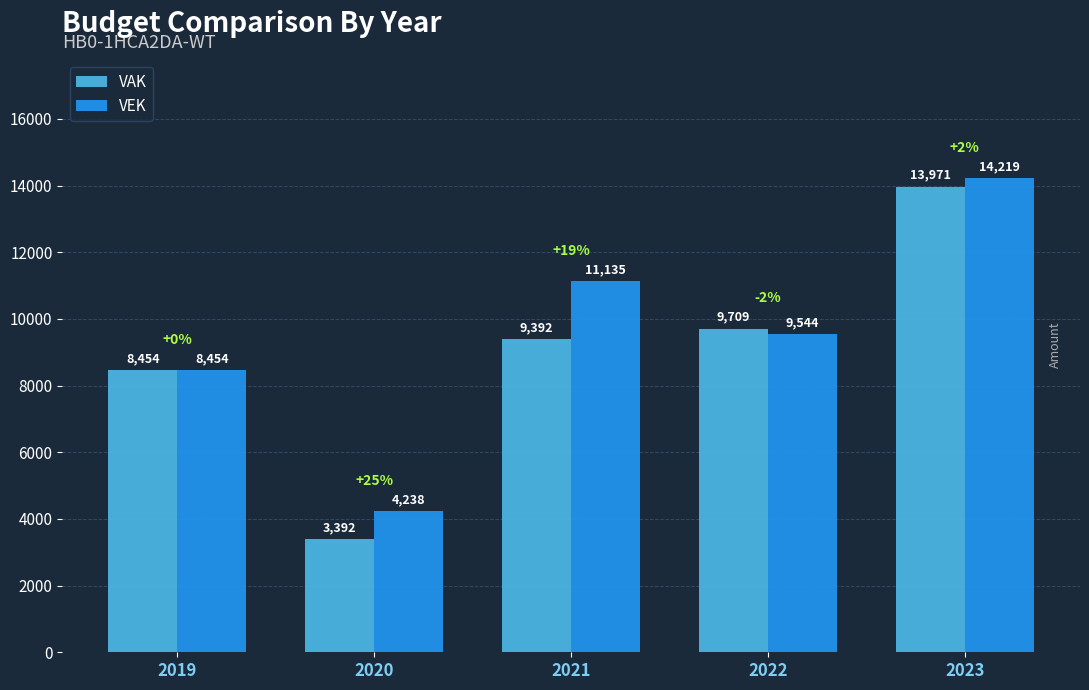

What is the maximum value for VAK?

13971